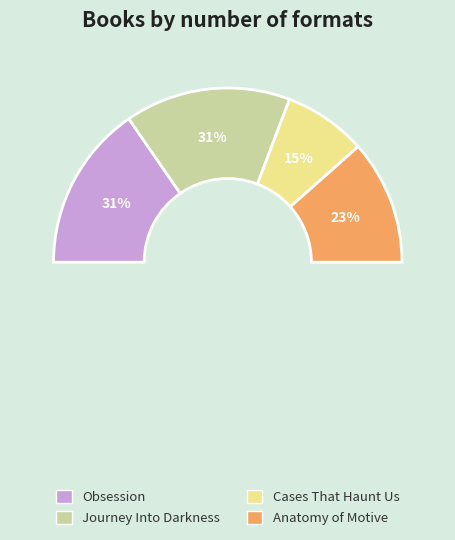

True or false: Journey Into Darkness accounts for 31% of the total.

True